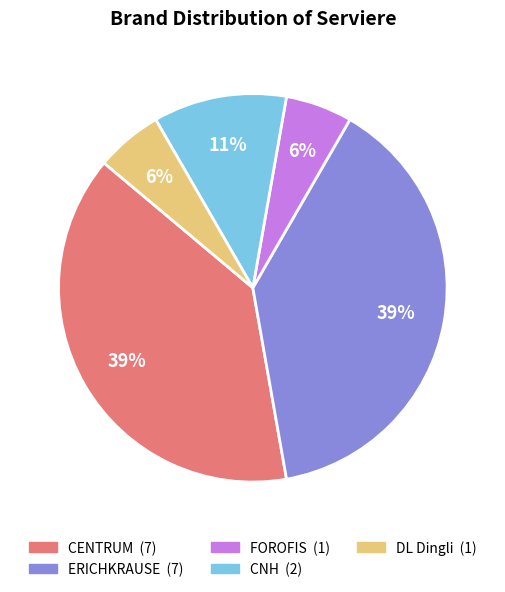

To the nearest percent, what is the difference between the largest and smallest slice percentages?

33%